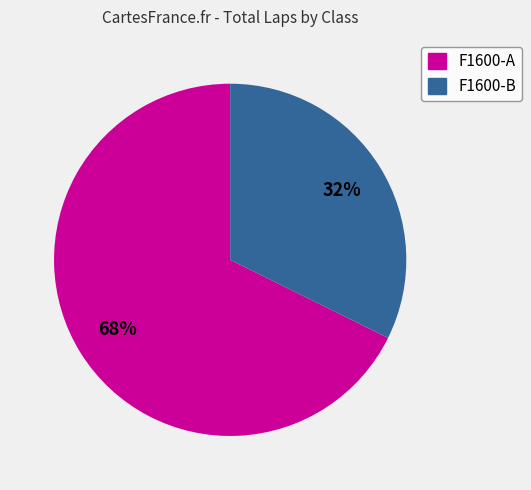

To the nearest percent, what is the average slice percentage?

50%